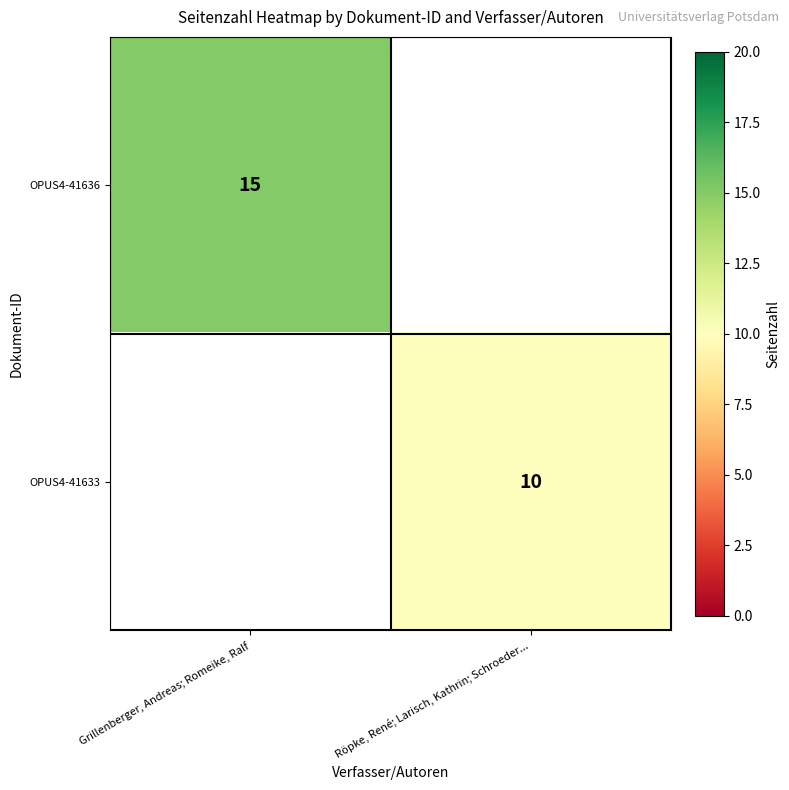

Is it true that OPUS4-41633 equals 10 at Röpke, René; Larisch, Kathrin; Schroeder...?

True